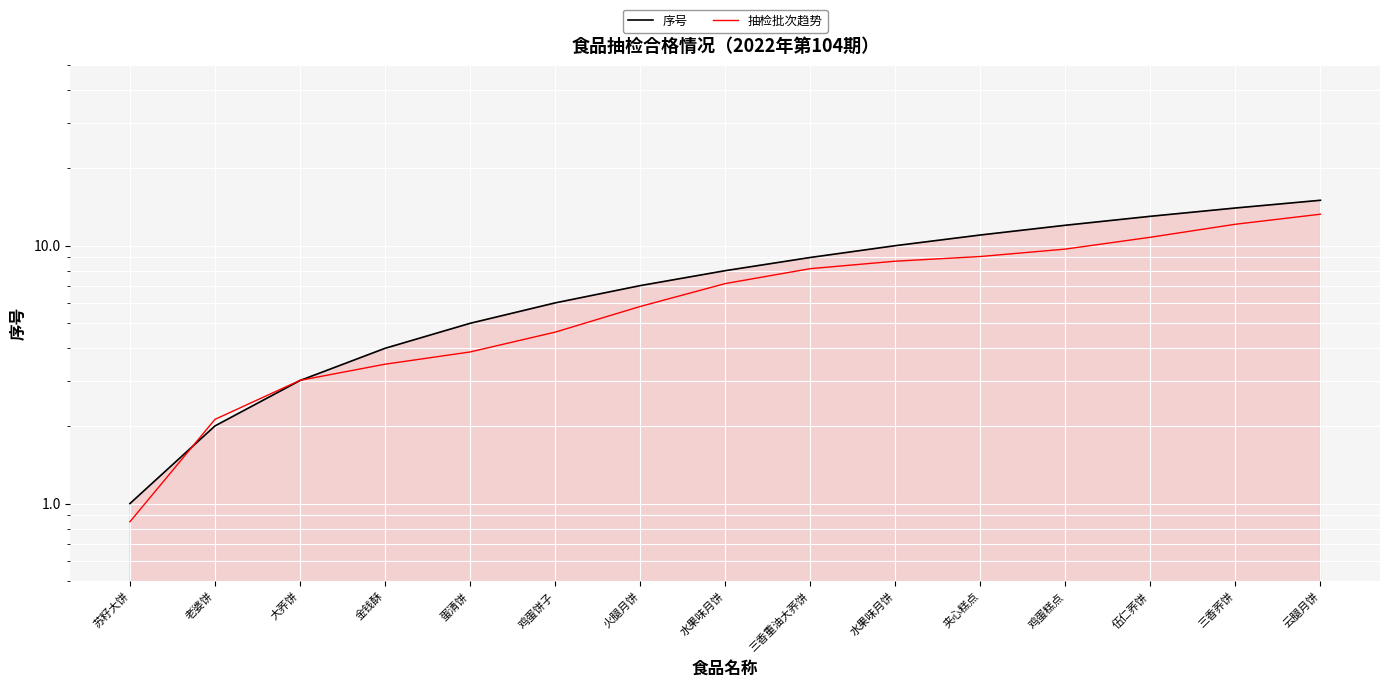

Rank the series by their average value, from highest to lowest.

序号, 抽检批次趋势